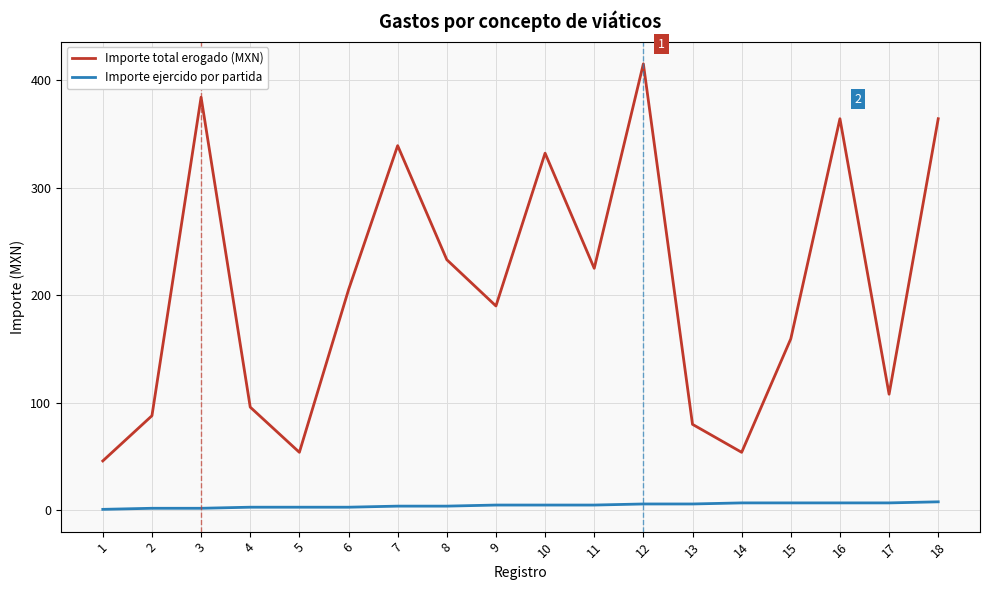

How many values in the Importe total erogado (MXN) series are below 205?

9